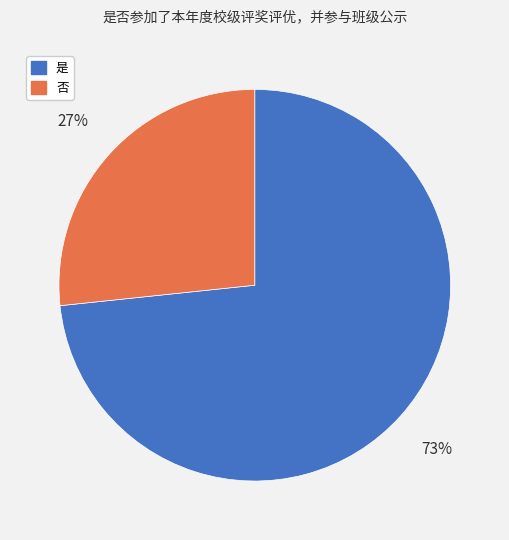

To the nearest percent, what is the combined percentage of 否 and 是?

100%